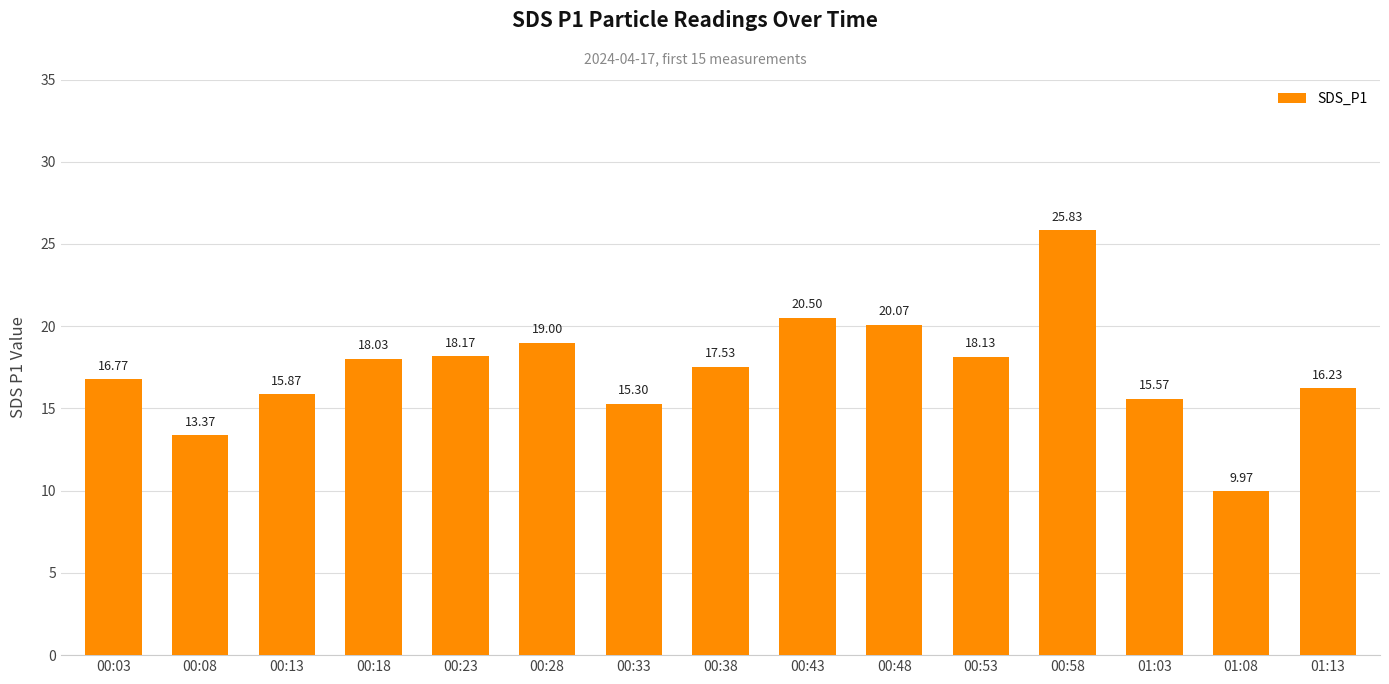

What is the average value?

17.4